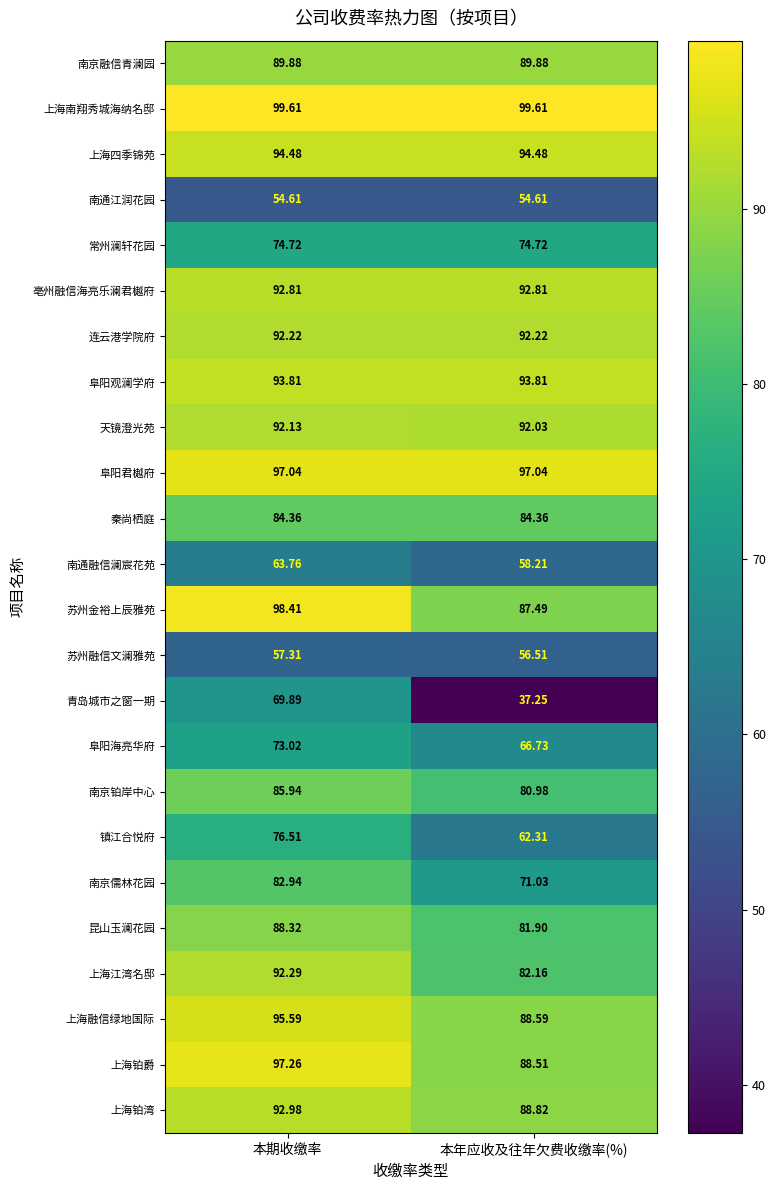

List the series in order of their peak value, lowest first.

南通江润花园, 苏州融信文澜雅苑, 南通融信澜宸花苑, 青岛城市之窗一期, 阜阳海亮华府, 常州澜轩花园, 镇江合悦府, 南京儒林花园, 秦尚栖庭, 南京铂岸中心, 昆山玉澜花园, 南京融信青澜园, 天镜澄光苑, 连云港学院府, 上海江湾名邸, 亳州融信海亮乐澜君樾府, 上海铂湾, 阜阳观澜学府, 上海四季锦苑, 上海融信绿地国际, 阜阳君樾府, 上海铂爵, 苏州金裕上辰雅苑, 上海南翔秀城海纳名邸